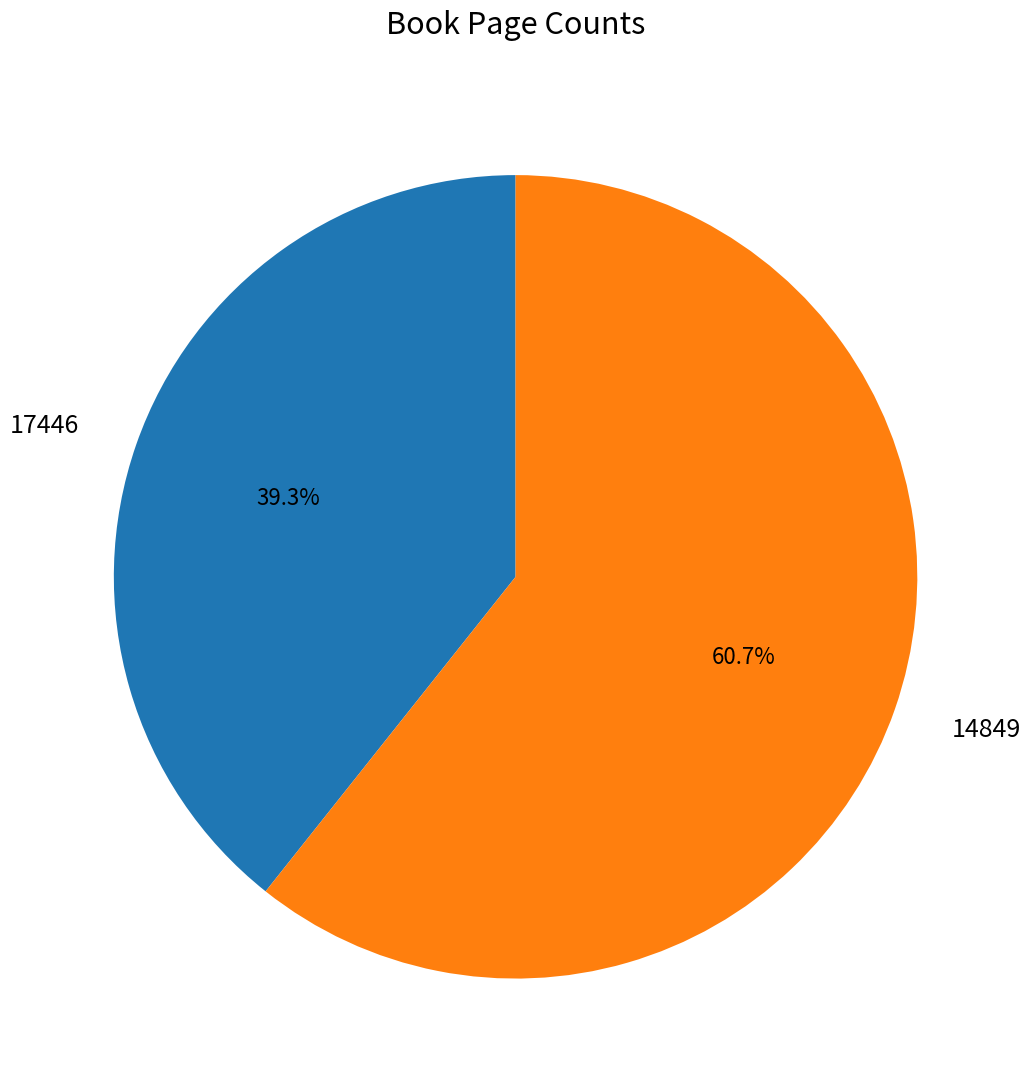

Rank the categories by value from highest to lowest.

14849, 17446